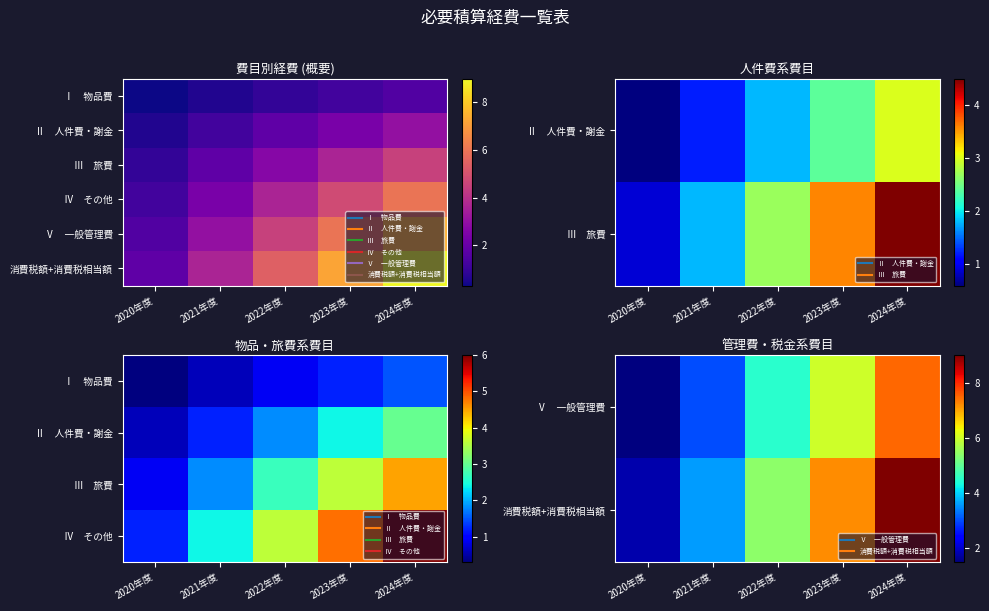

What is the smallest value displayed?

0.9